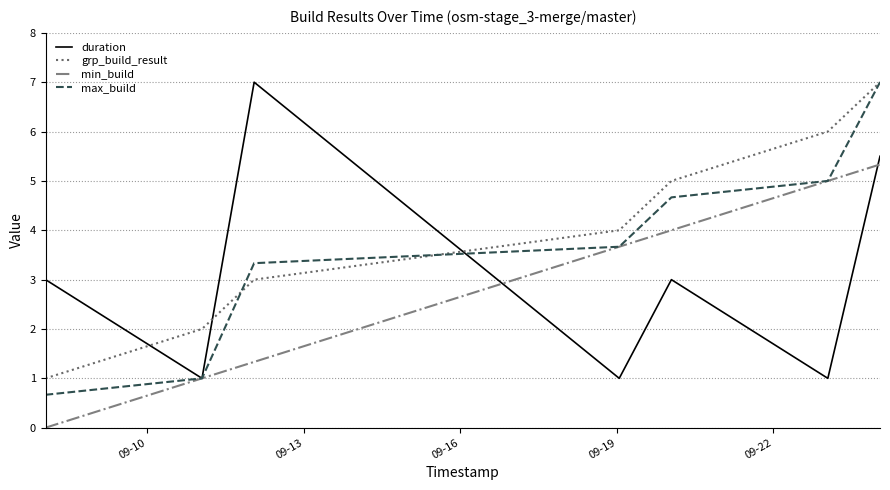

List the series in order of their overall mean, lowest first.

min_build, duration, max_build, grp_build_result